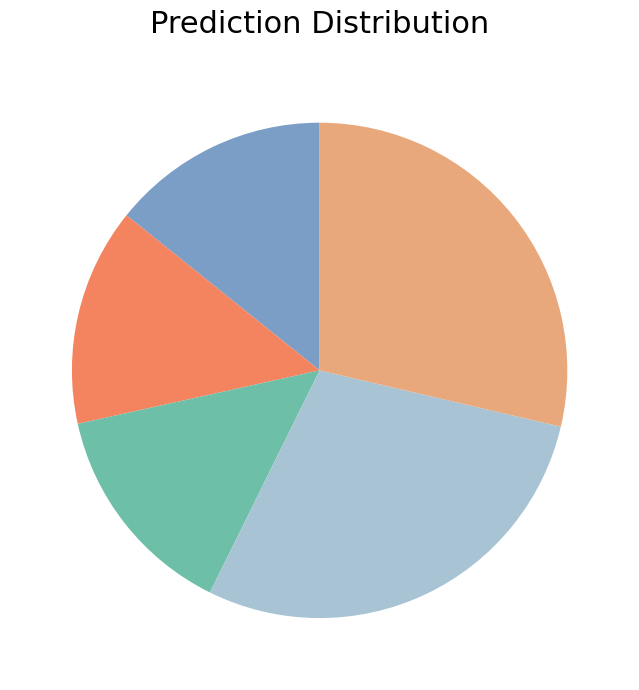

Does any single category account for the majority?

No